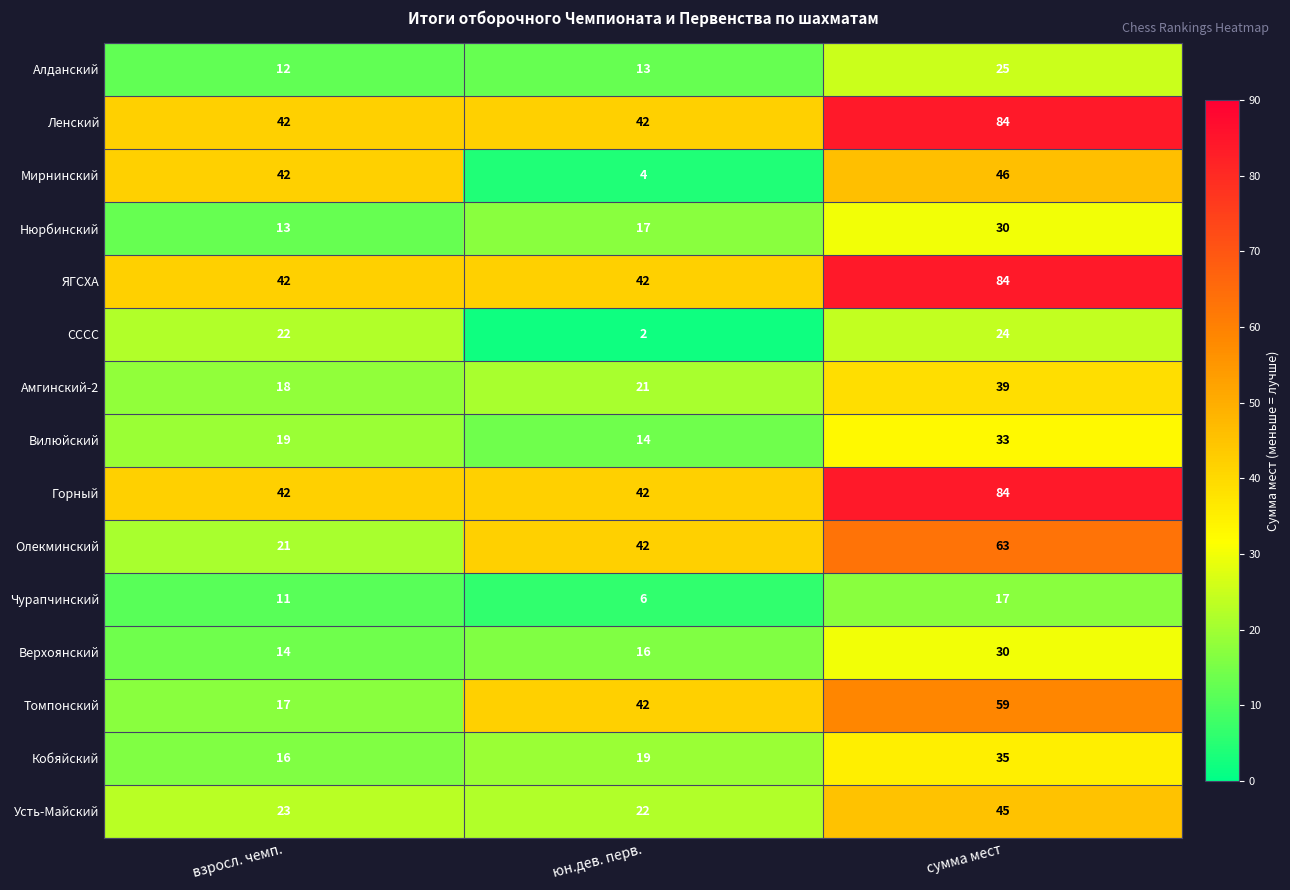

Is it true that Мирнинский equals 46 at сумма мест?

True